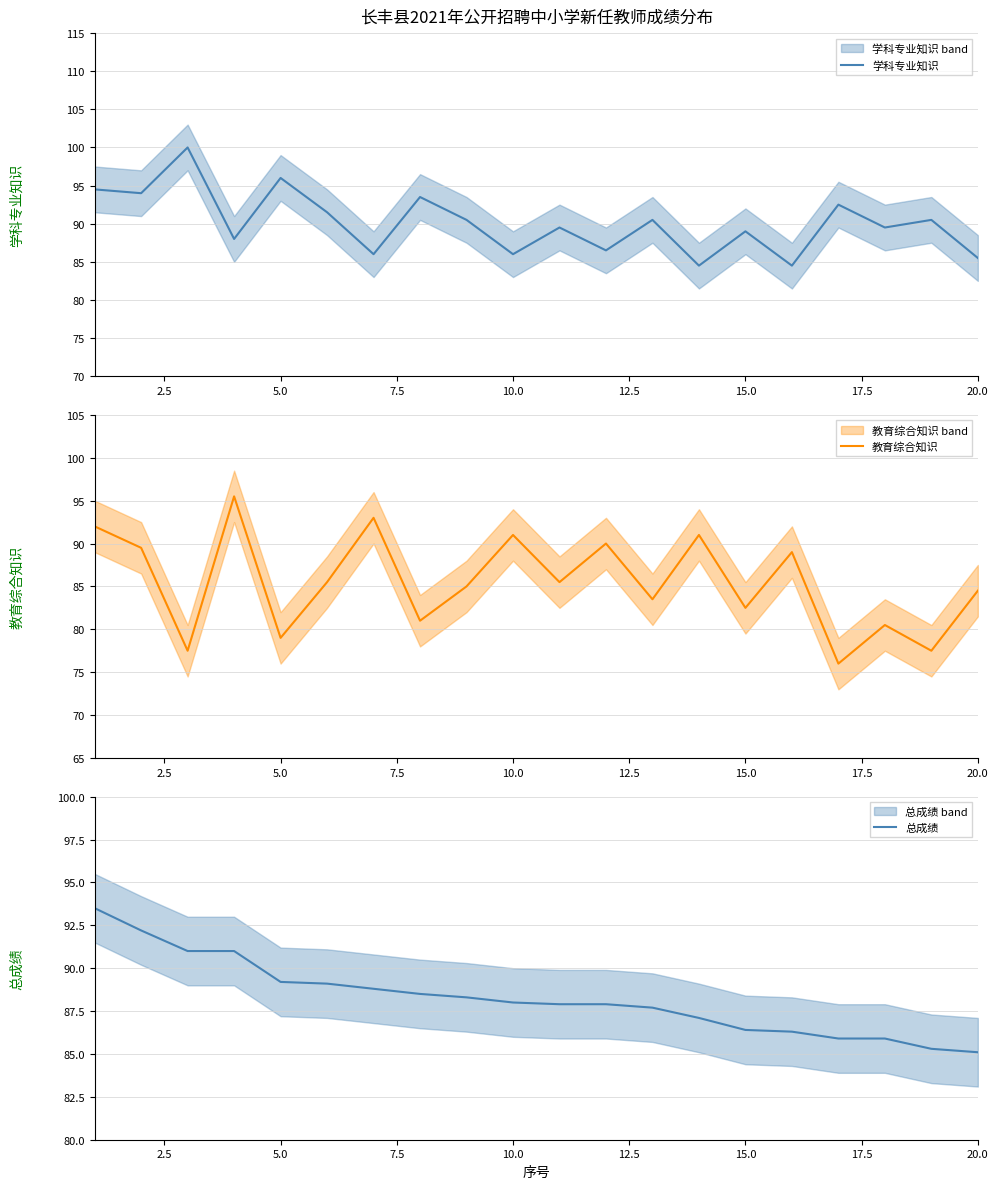

How many lines are shown in the chart?

3